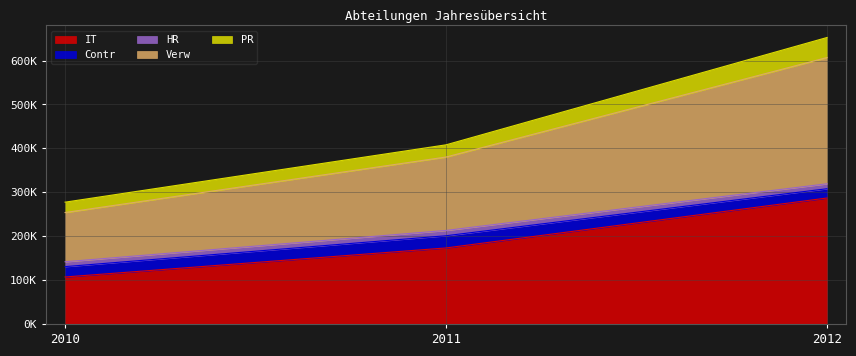

What is the maximum value shown in the chart?

652586